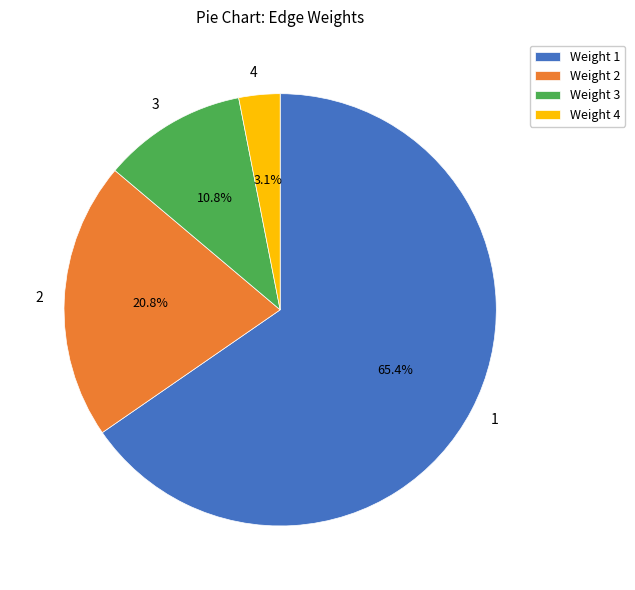

Is Weight 3 the majority of the pie?

No